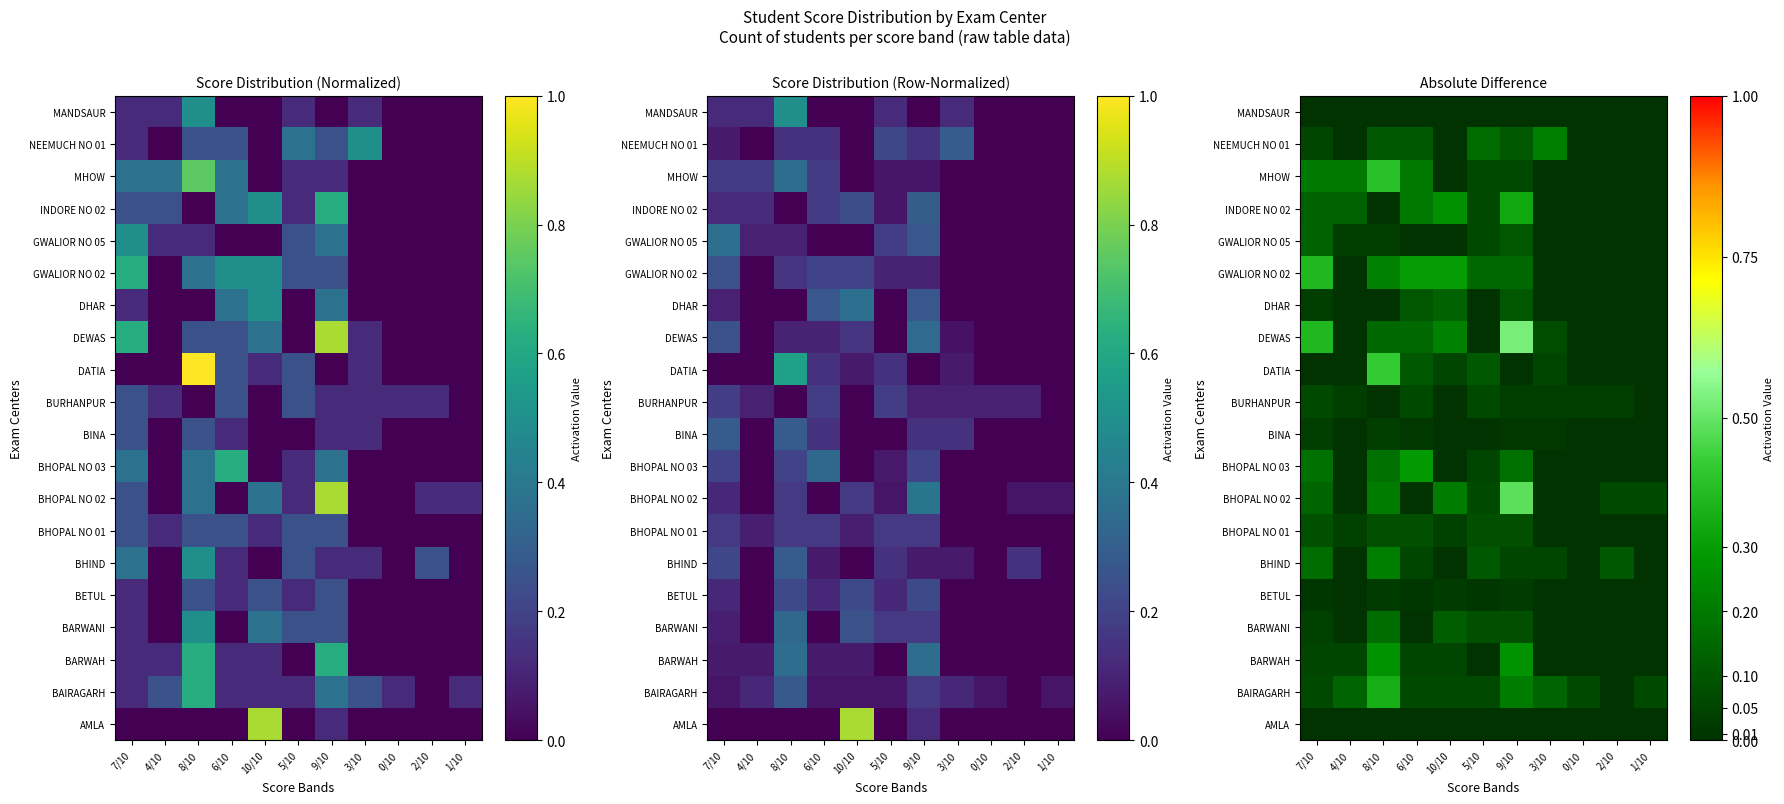

Which category has the lowest value across all series?

7/10